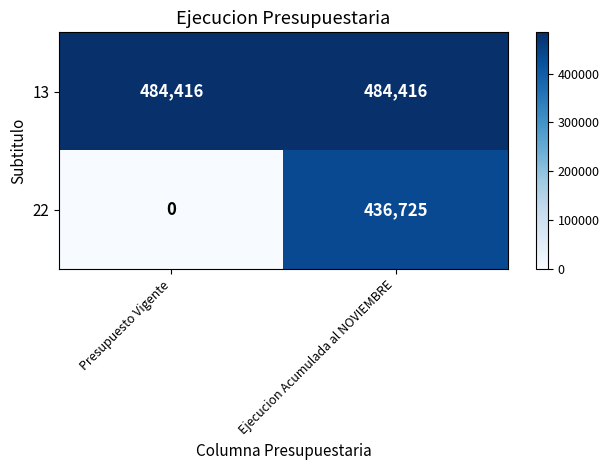

List the series in order of their overall mean, lowest first.

22, 13